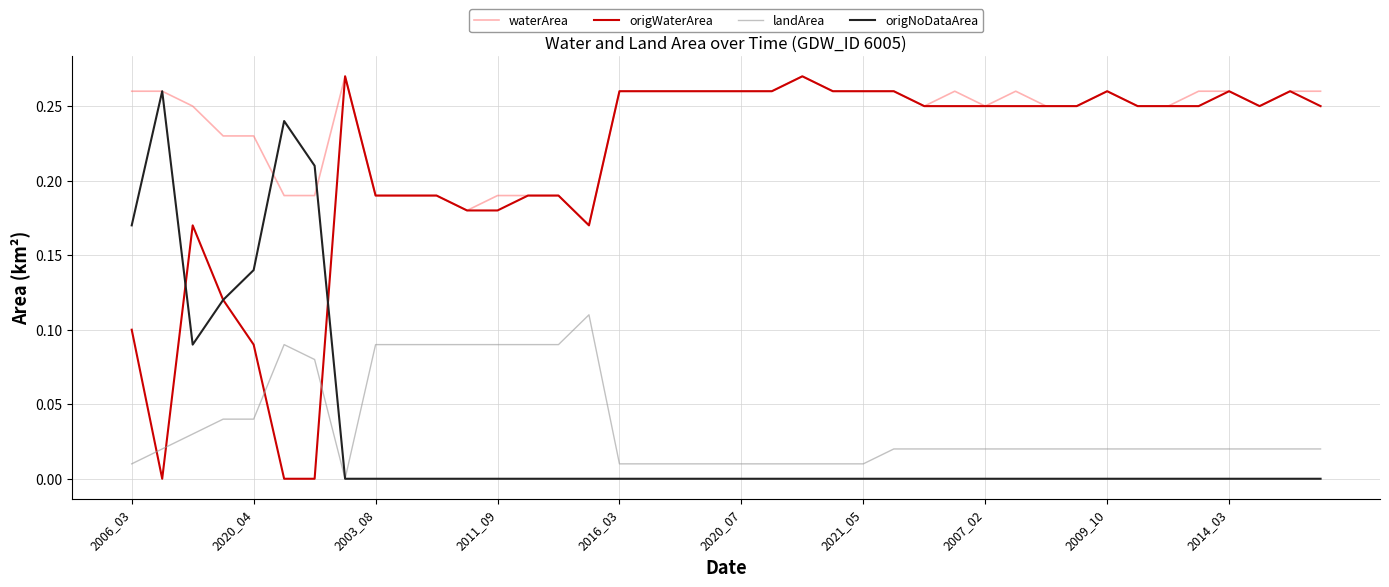

How many times do origWaterArea and landArea cross each other?

4